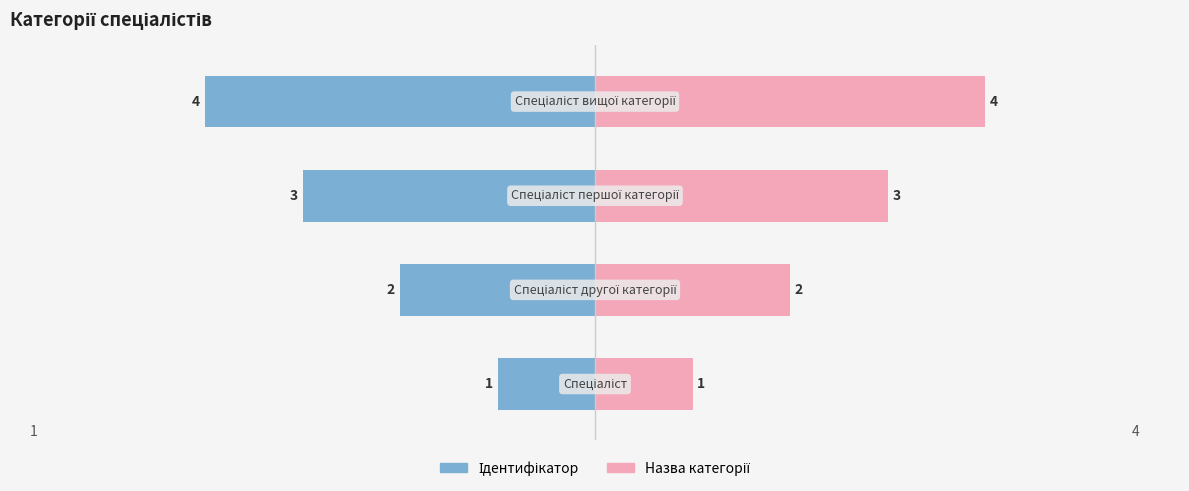

Is the value of Назва at 3 greater than the value of Ідентифікатор at 2?

Yes